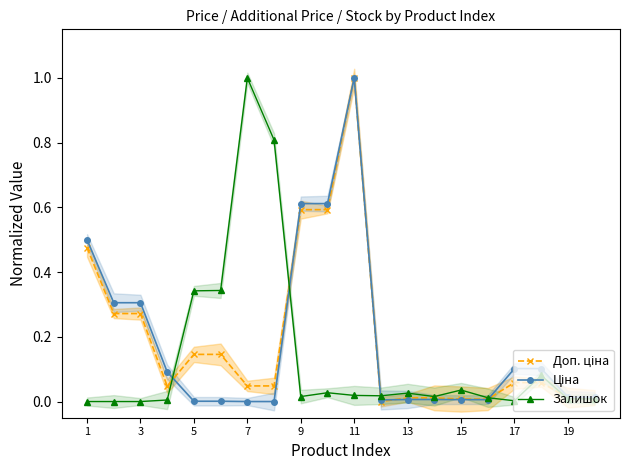

List the series in order of their peak value, highest first.

Доп. ціна, Ціна, Залишок